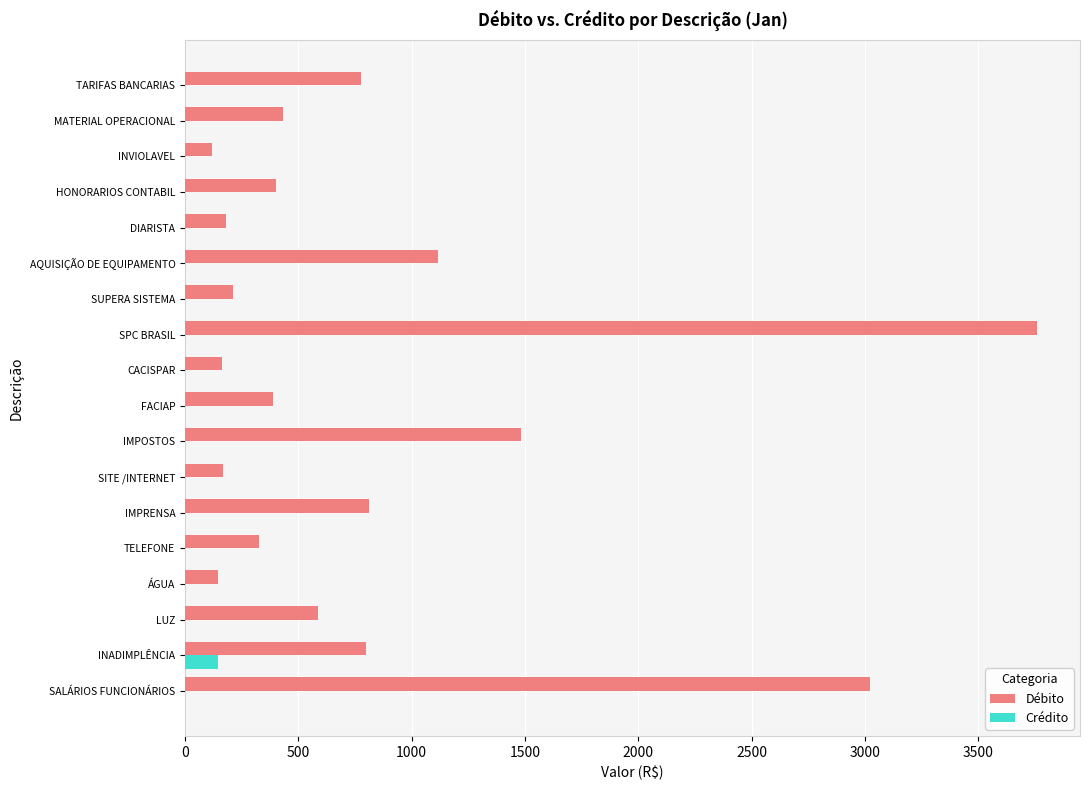

What is the approximate value of Débito at INVIOLAVEL?

120.0